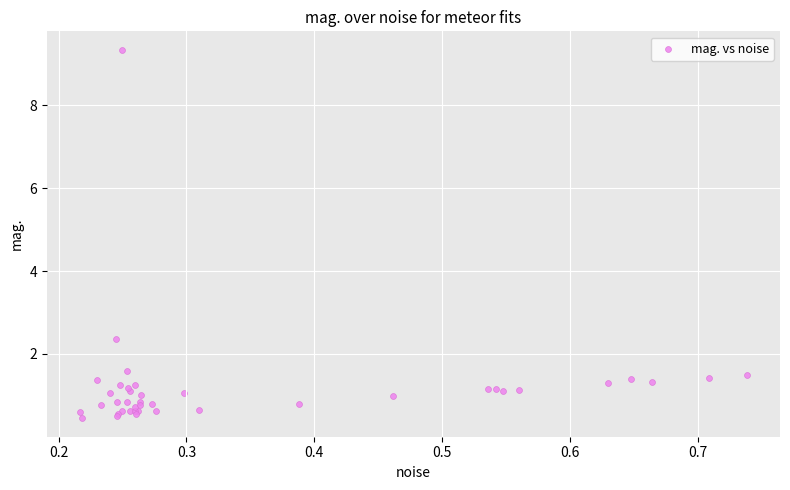

What Y value in the scatter plot is closest to 4?

2.4